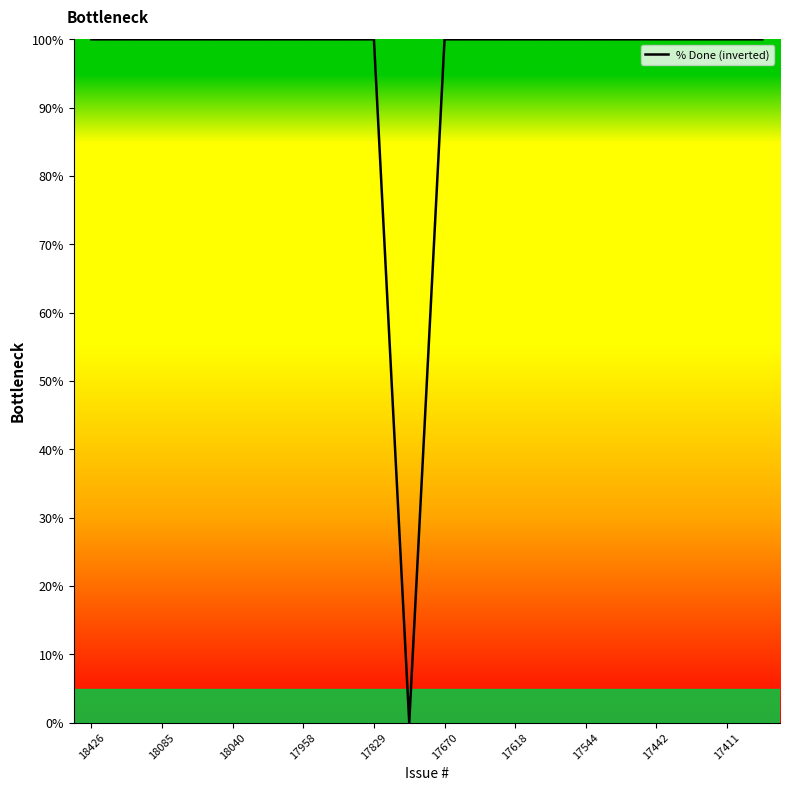

What is the average value?

95